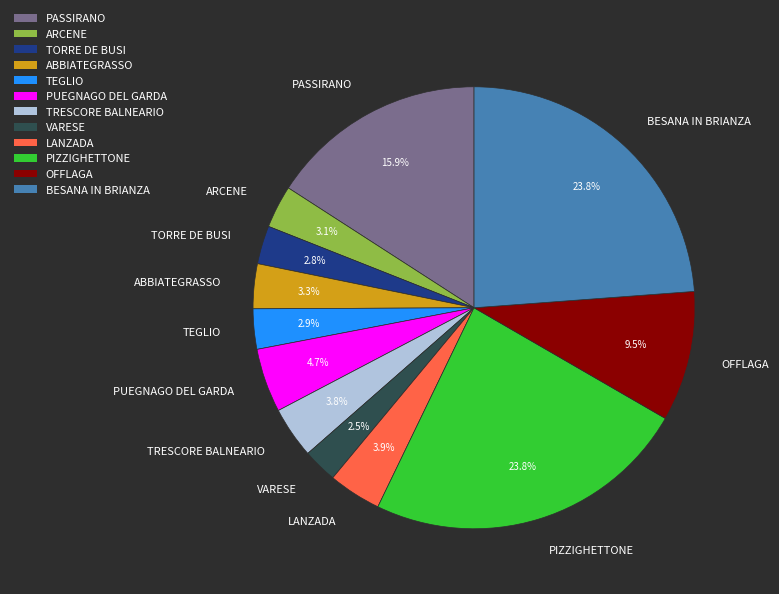

What percentage is NOT represented by PIZZIGHETTONE?

76.2%